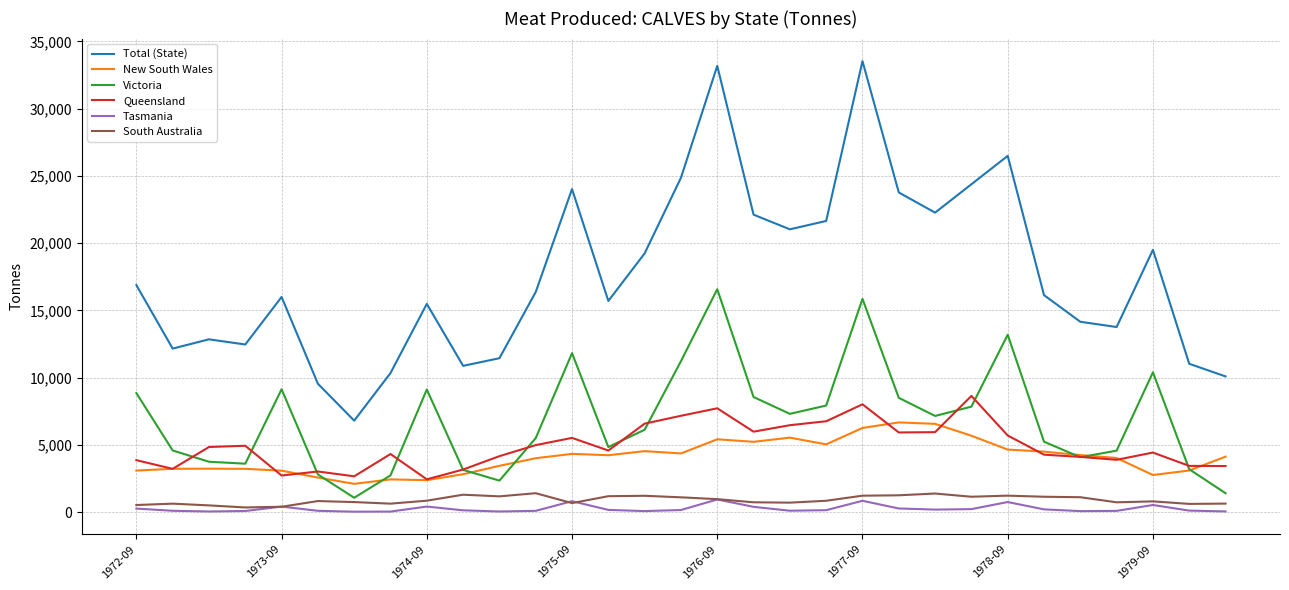

How many interior local peaks does the Victoria series have?

7